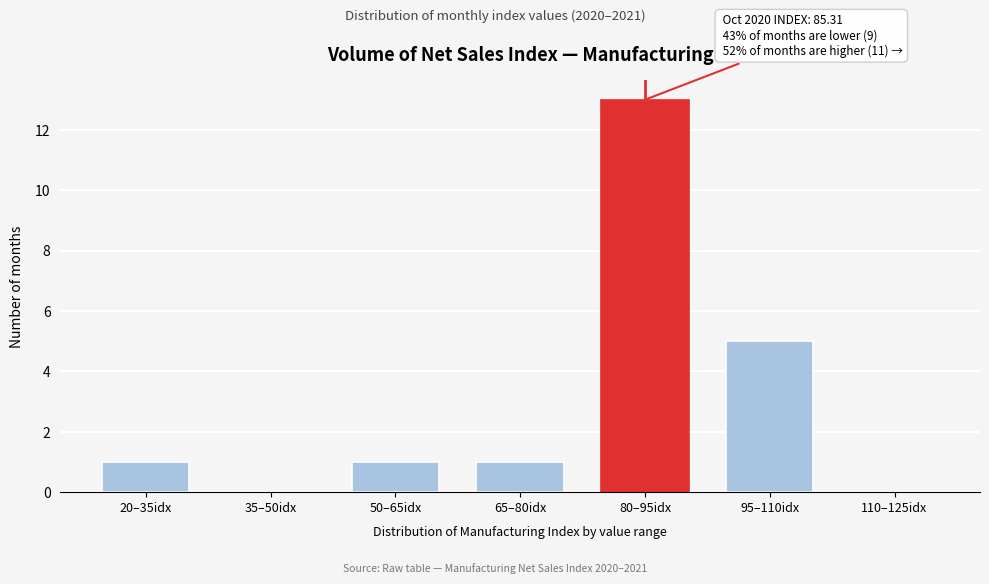

Reading left to right, transcribe all the data shown in this chart.

20–35idx=1	35–50idx=0	50–65idx=1	65–80idx=1	80–95idx=13	95–110idx=5	110–125idx=0